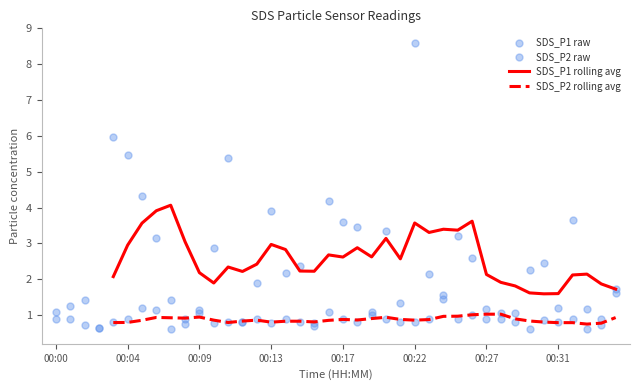

What are all the series names shown in the legend?

SDS_P1 rolling avg, SDS_P2 rolling avg, SDS_P1 raw, SDS_P2 raw